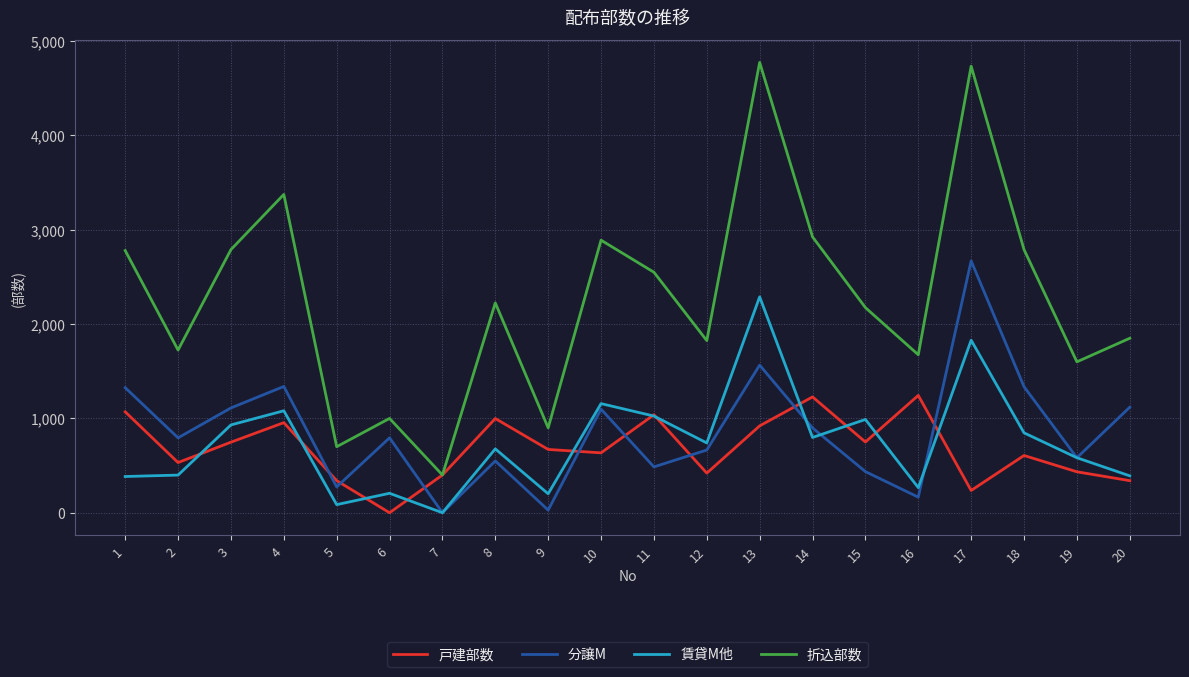

The value of 折込部数 at 9 is 900. True or false?

True